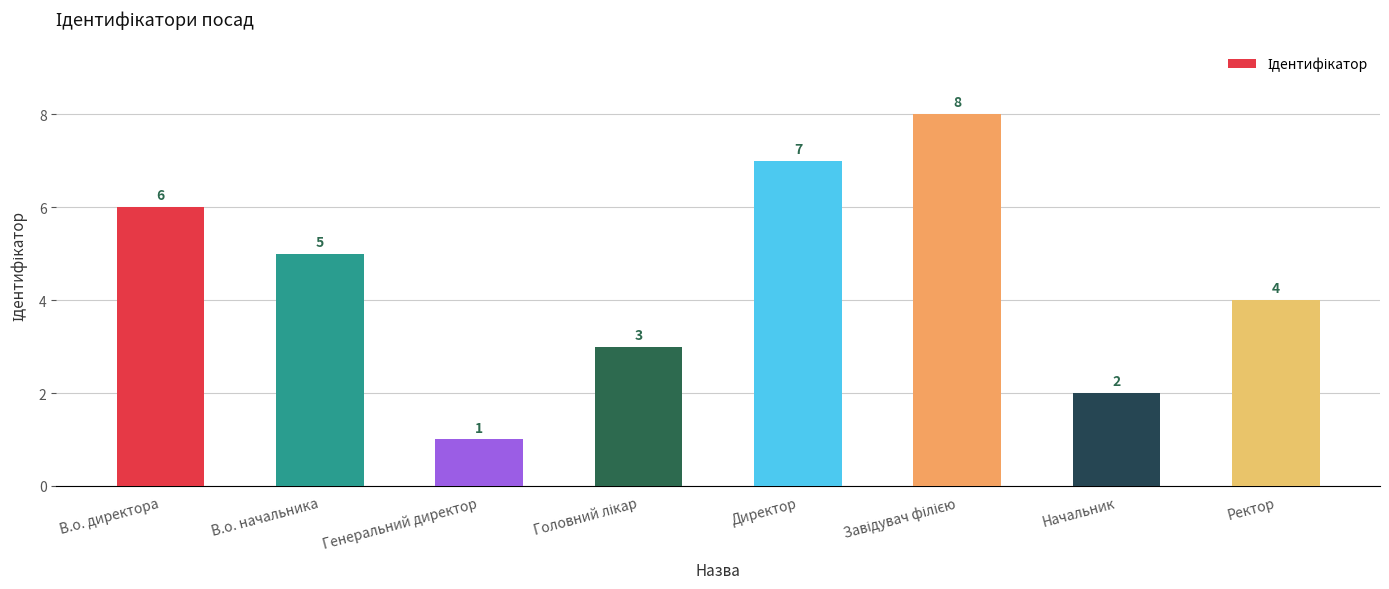

What position from the left is В.о. начальника?

2